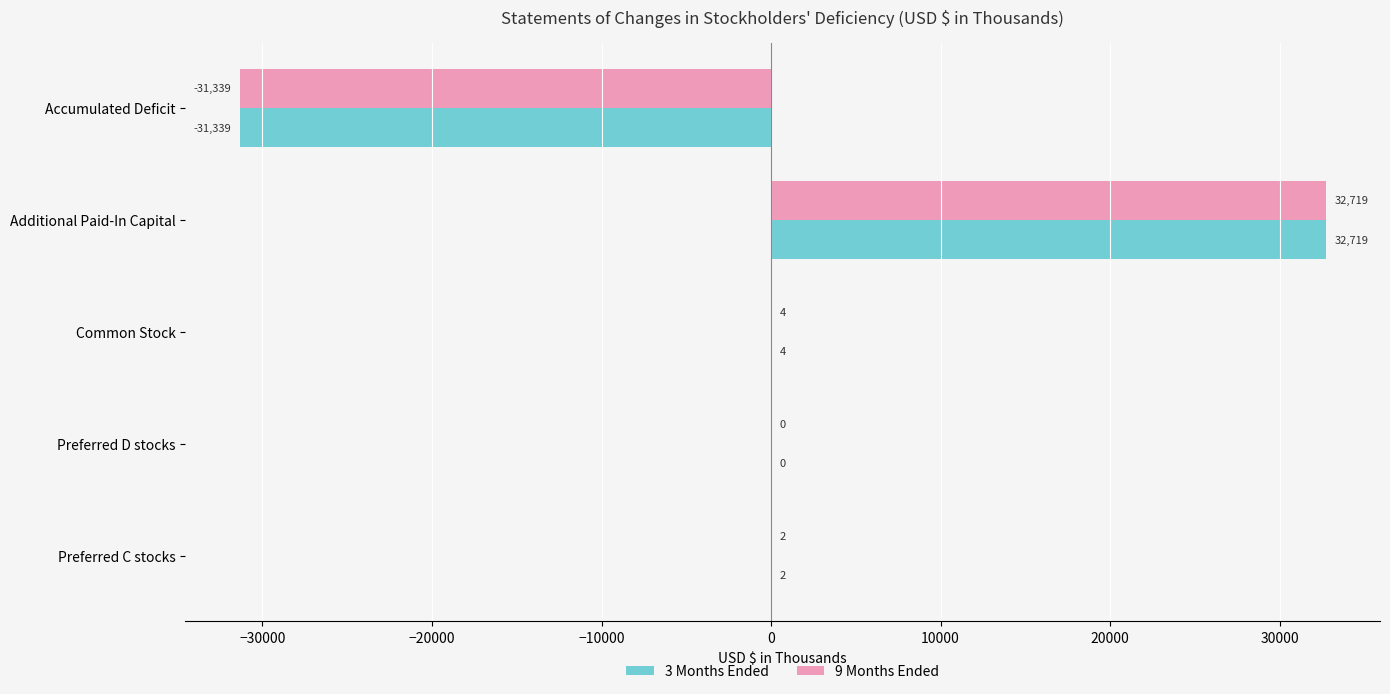

What is the sum of the 3 Months Ended values at Additional Paid-In Capital and Preferred C stocks?

32721